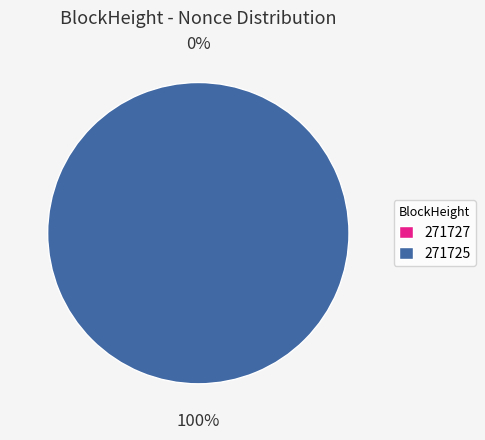

Is it true that 271725 is 100% of the pie?

True